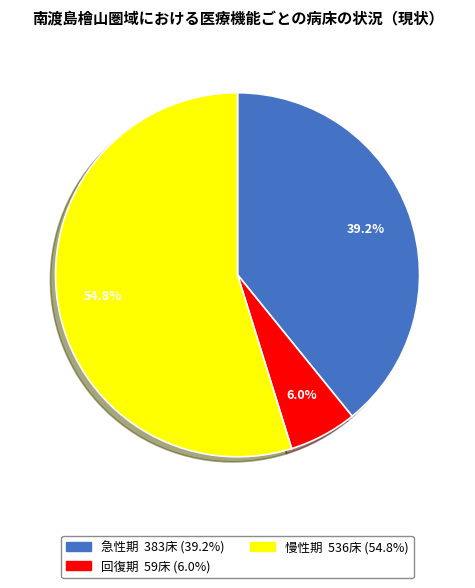

Does any single category account for the majority?

Yes